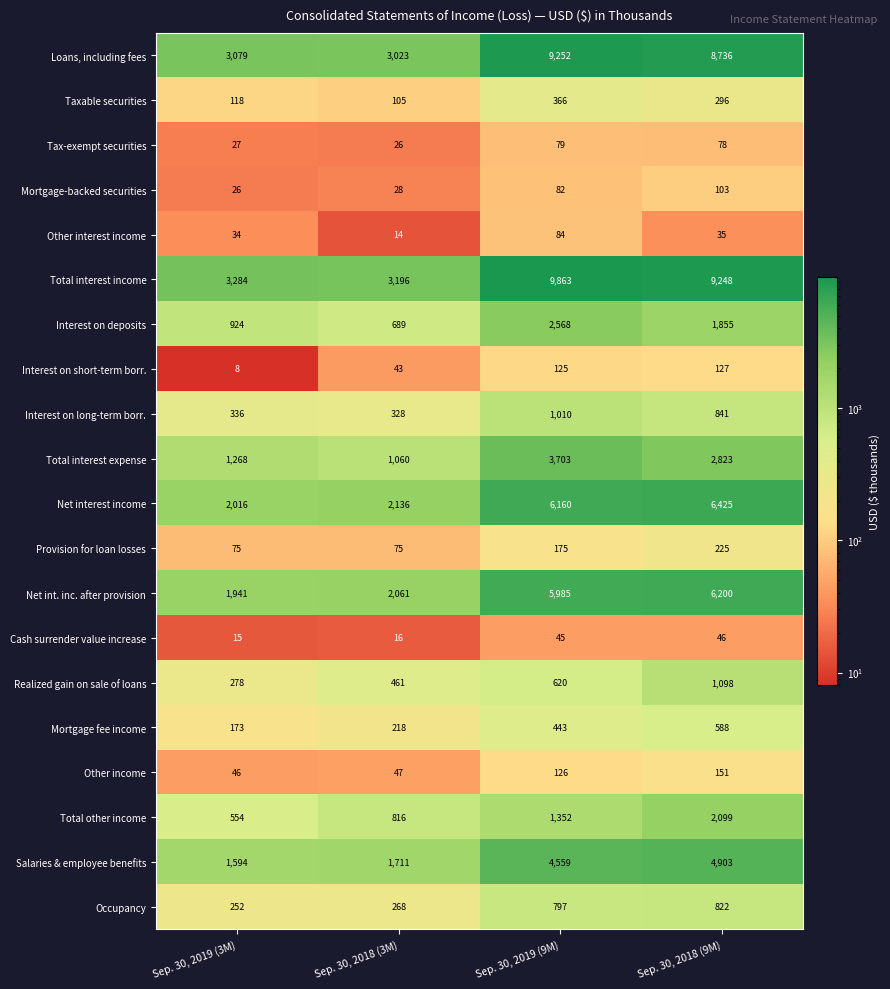

What is the difference between the maximum and second lowest values in the Mortgage-backed securities series?

75